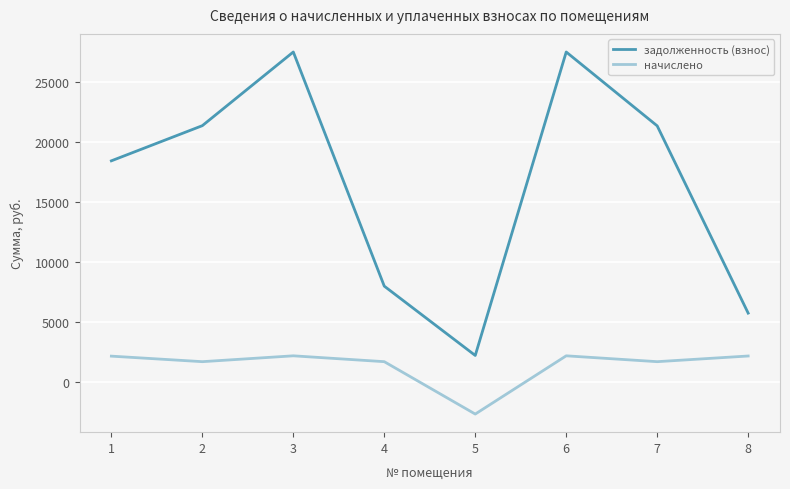

True or false: начислено and задолженность (взнос) intersect in this chart.

False